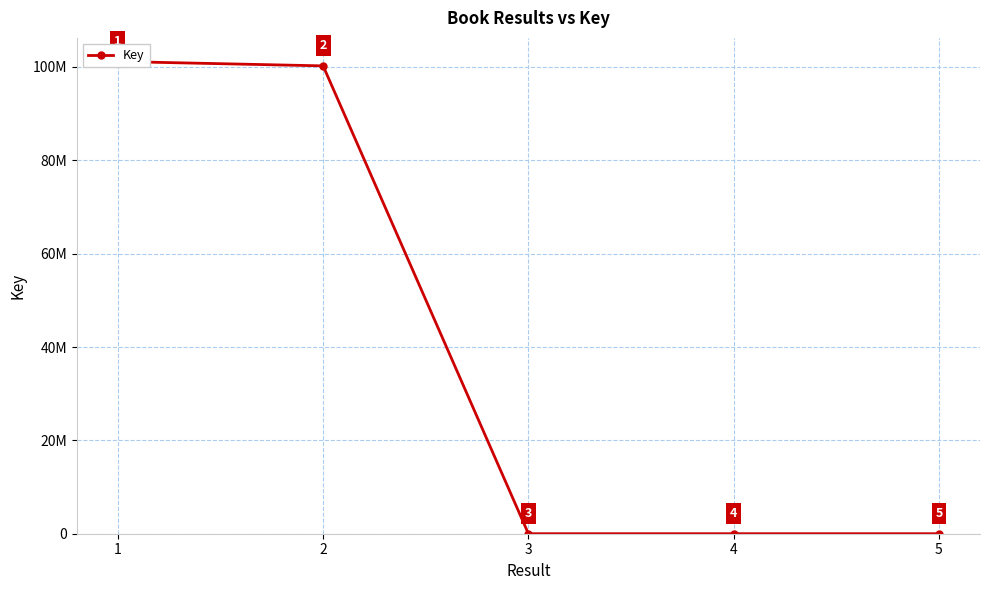

Reading left to right, what are all the values shown in this chart?

1=101162742	2=100225140	3=7256	4=6416	5=6961